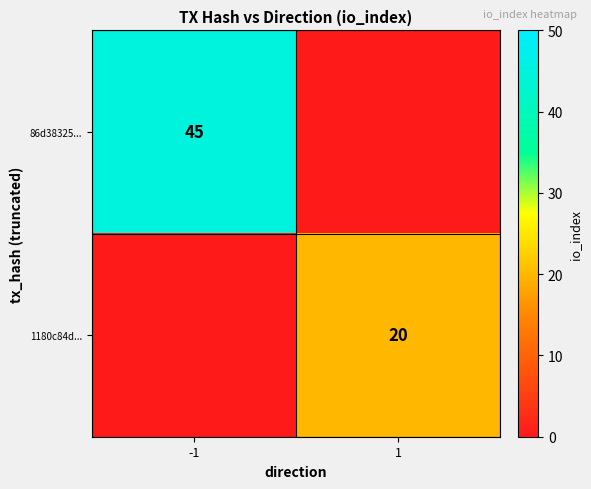

The 1180c84d... series shows 20 at 1. True or false?

True